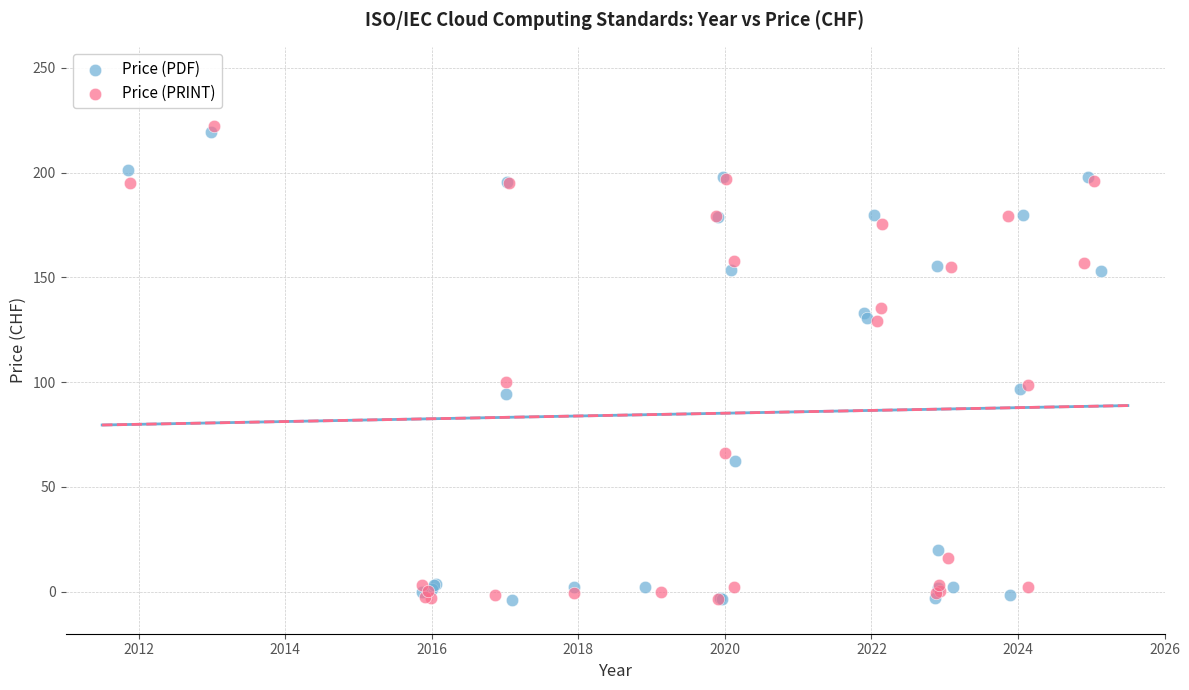

What are all the series names shown in the legend?

Price (PDF), Price (PRINT)